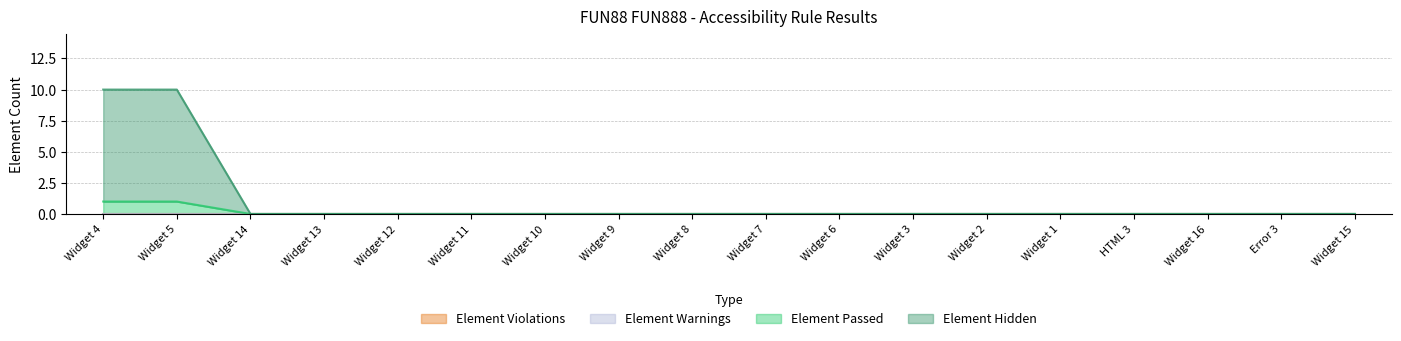

The value of Element Passed at Widget 6 is 0. True or false?

True